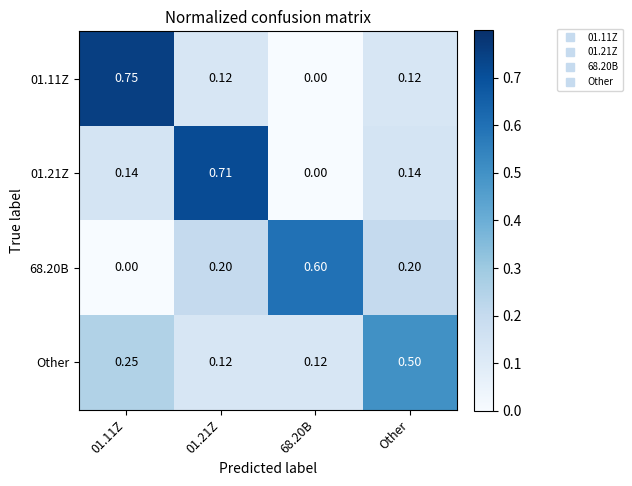

Which category has the highest value in the Other series?

Other